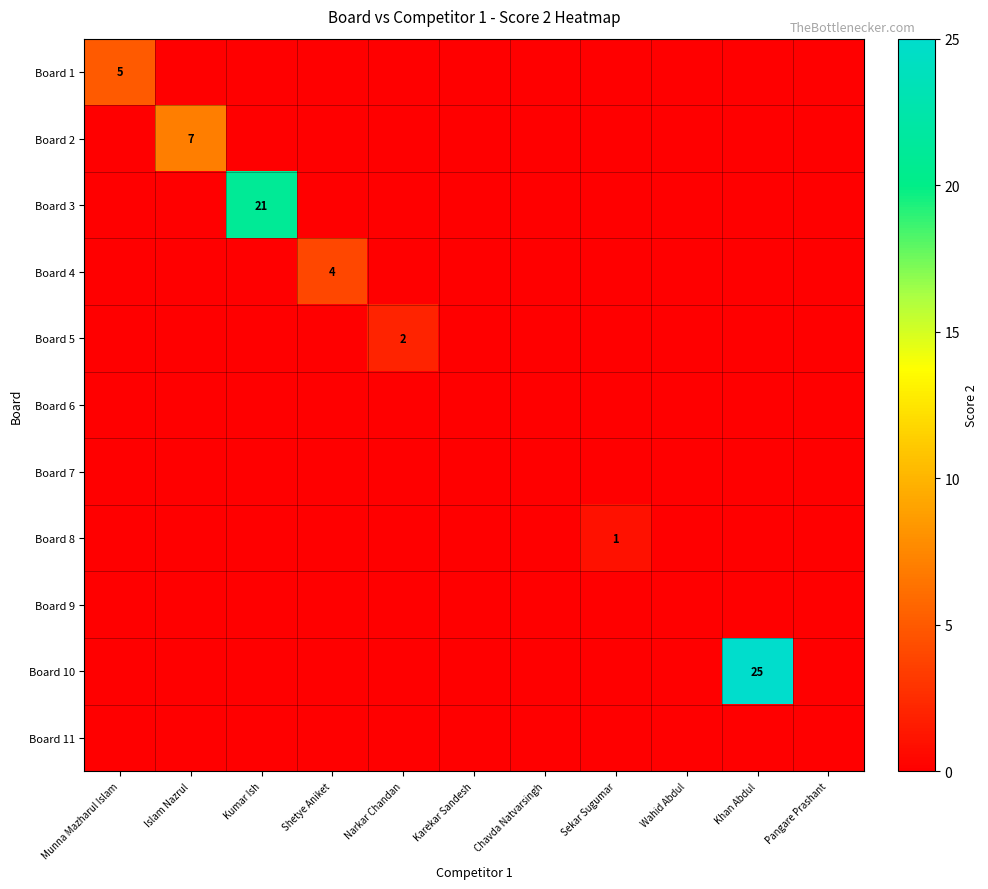

Which series has the largest total across all categories?

Board 10